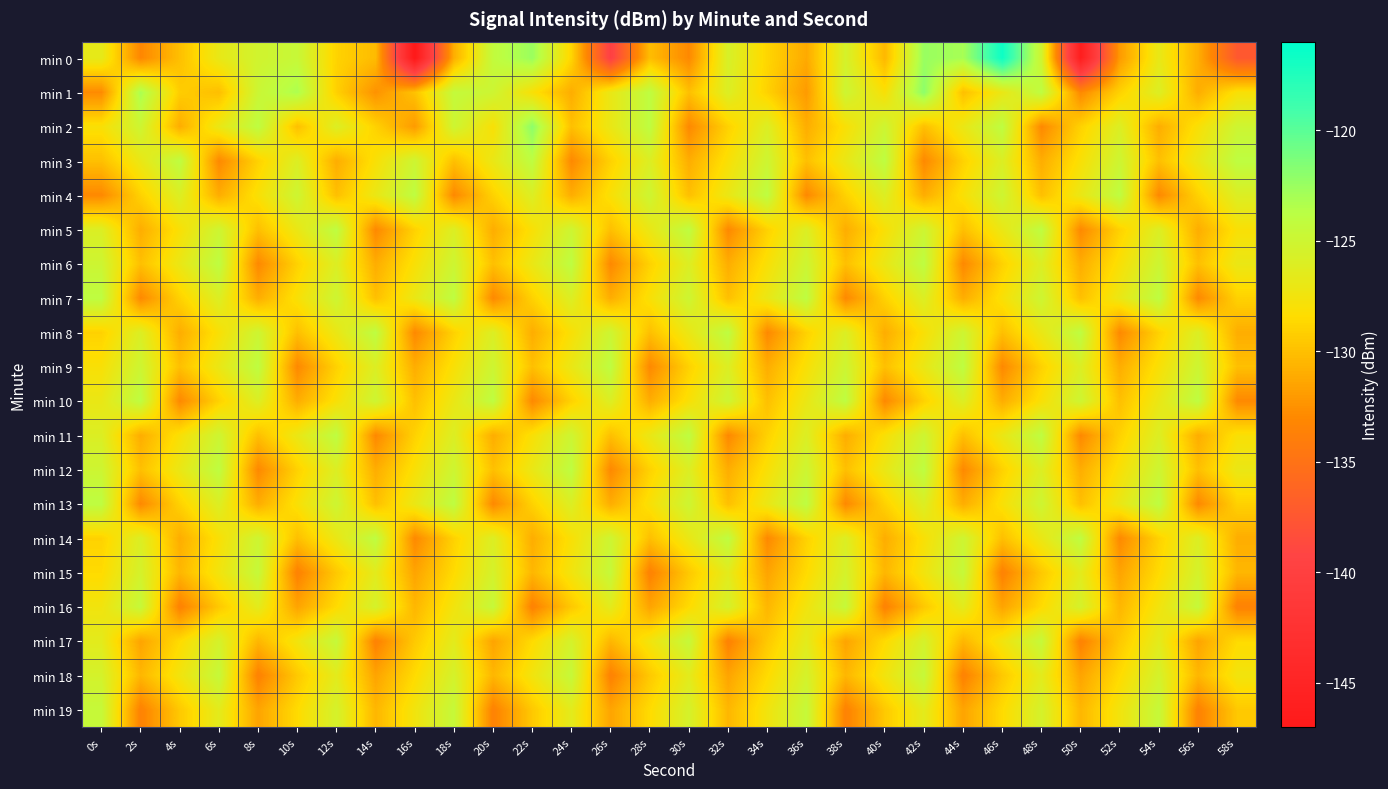

What is the minimum value shown in the chart?

-147.2